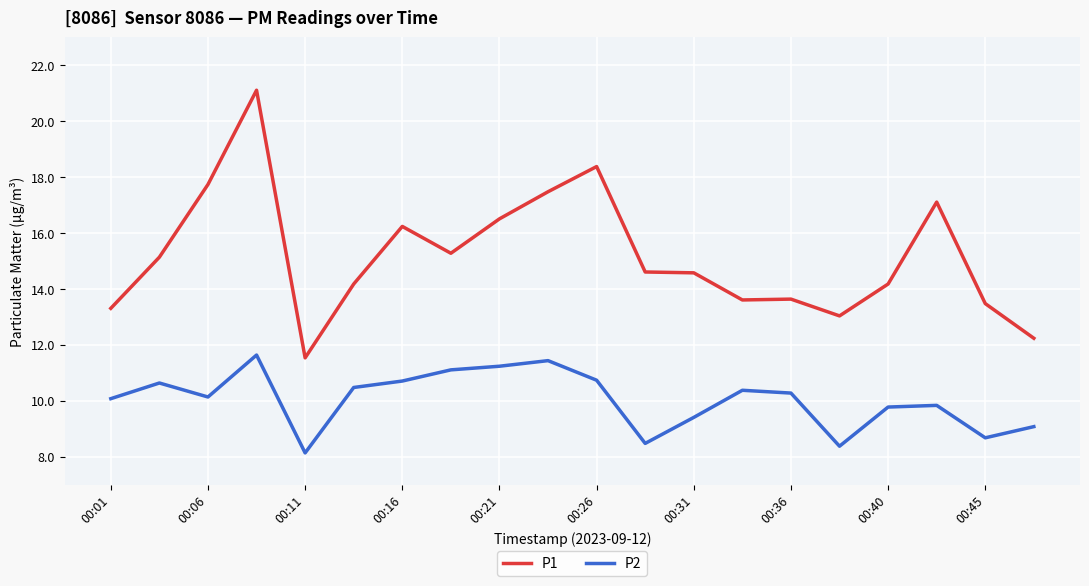

Does the chart display data point markers on the line(s)?

No